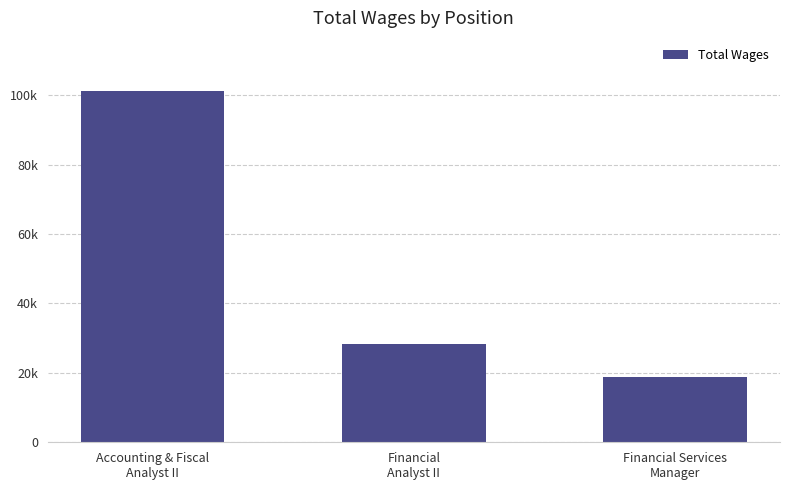

List the labels in order of value, largest first.

Accounting & Fiscal
Analyst II, Financial
Analyst II, Financial Services
Manager